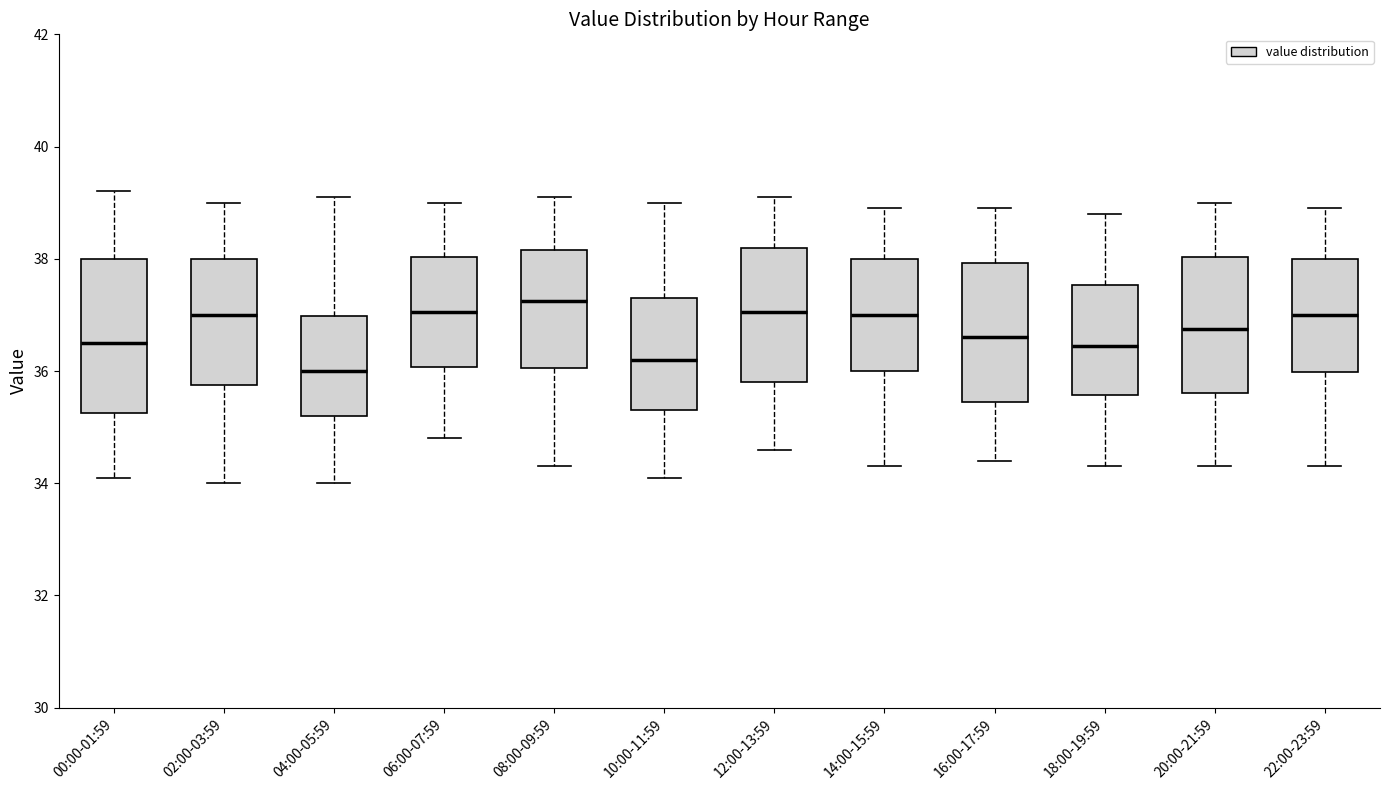

Which box's median line is the lowest?

04:00-05:59